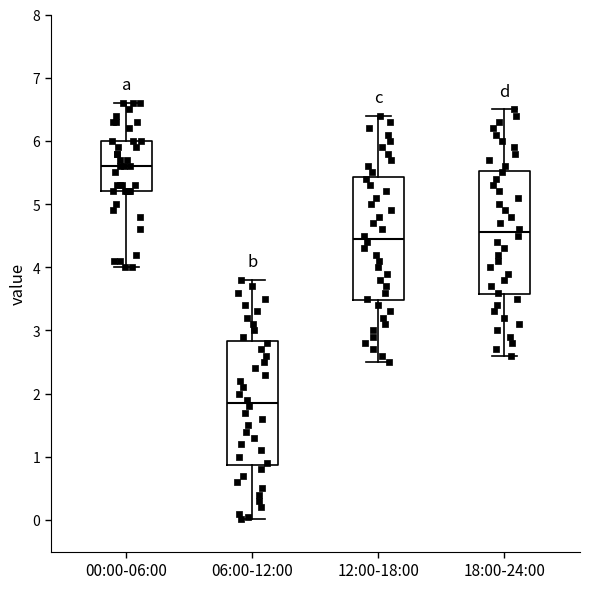

Where is the lower edge of the box for 06:00-12:00 on the y-axis? The values are not printed on the chart, so give them approximately, as read against the axis.

0.9